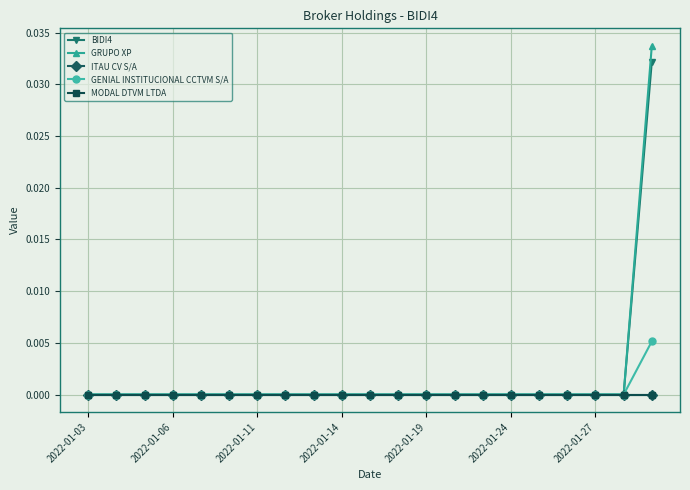

How many lines are shown in the chart?

5